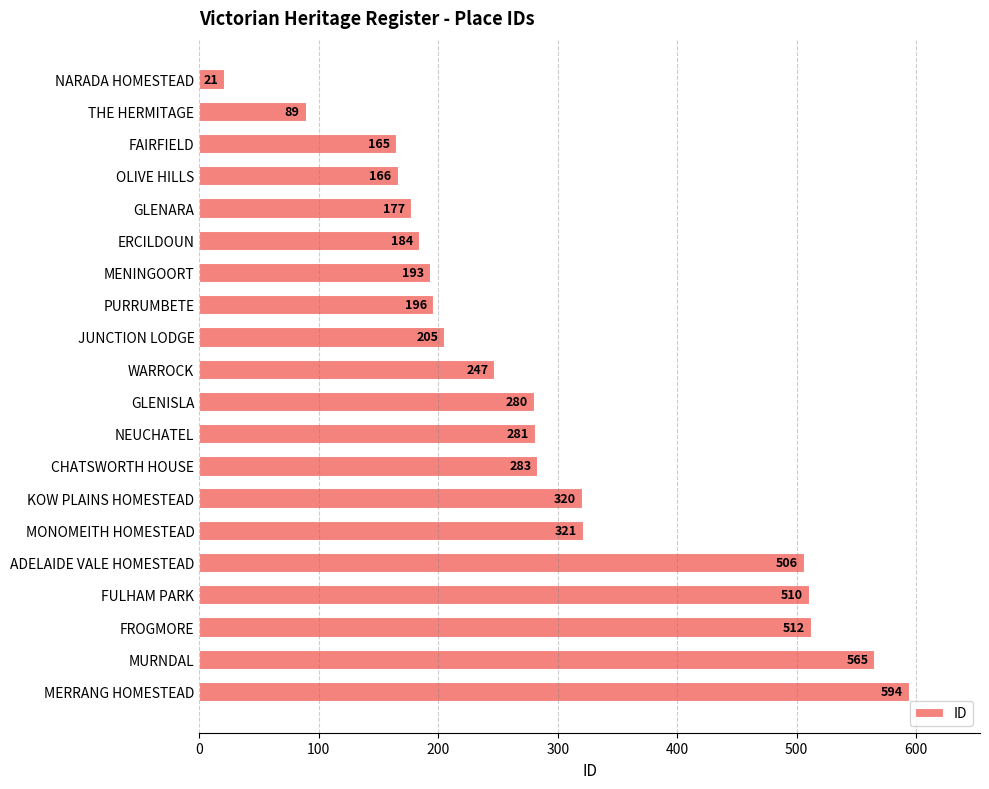

What is the change in value from OLIVE HILLS to ERCILDOUN?

+18